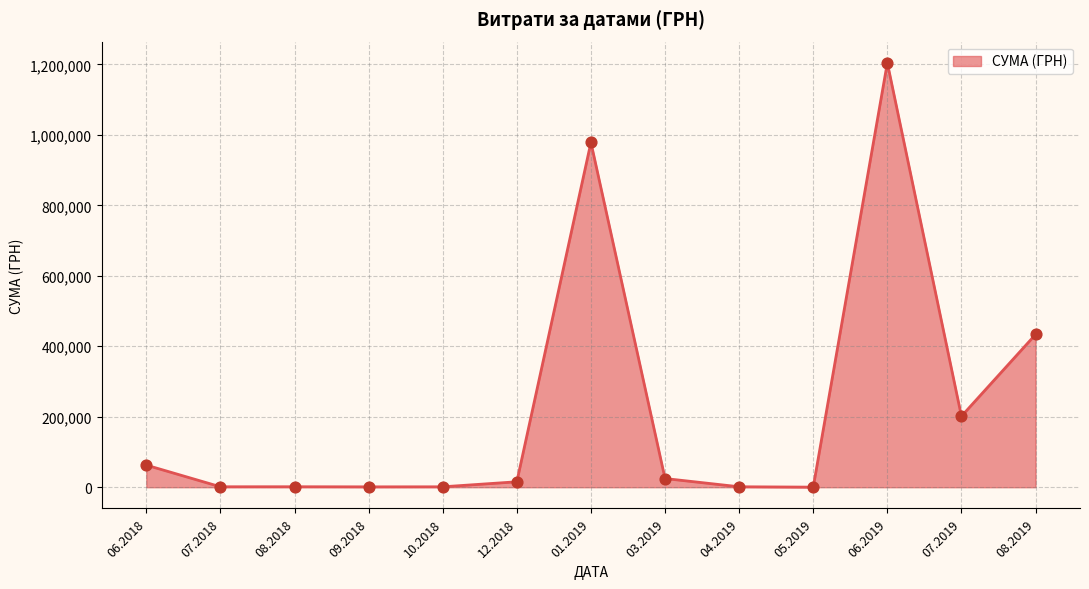

Is it true that the value at 07.2019 is 66056.6?

False